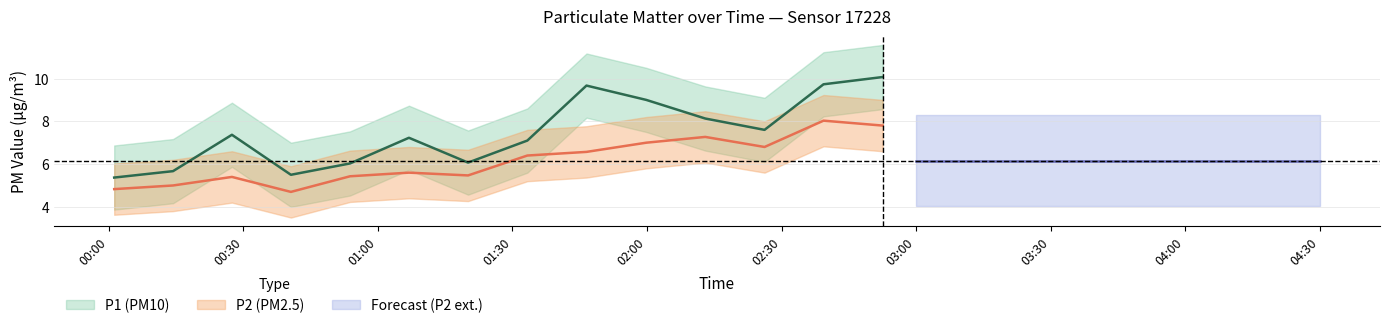

Which category has the lowest value across all series?

00:40